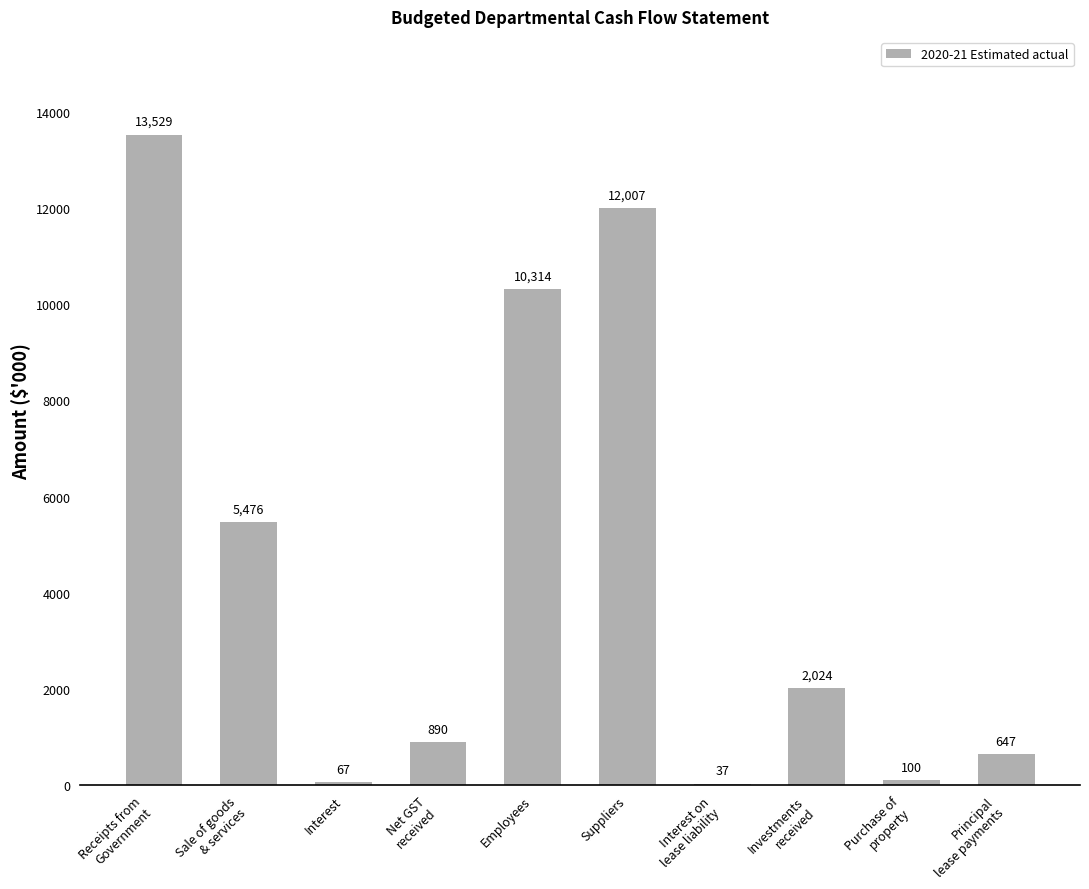

Reading left to right, list all the values displayed in this chart.

13529	5476	67	890	10314	12007	37	2024	100	647